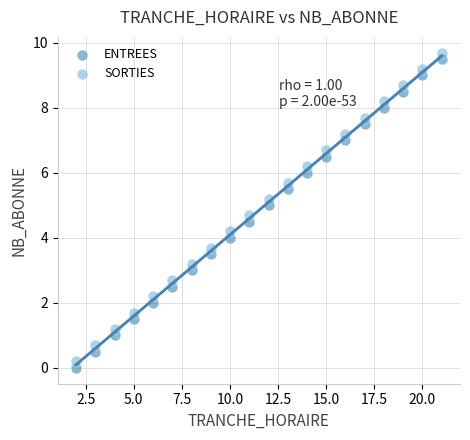

What are all the series names shown in the legend?

ENTREES, SORTIES